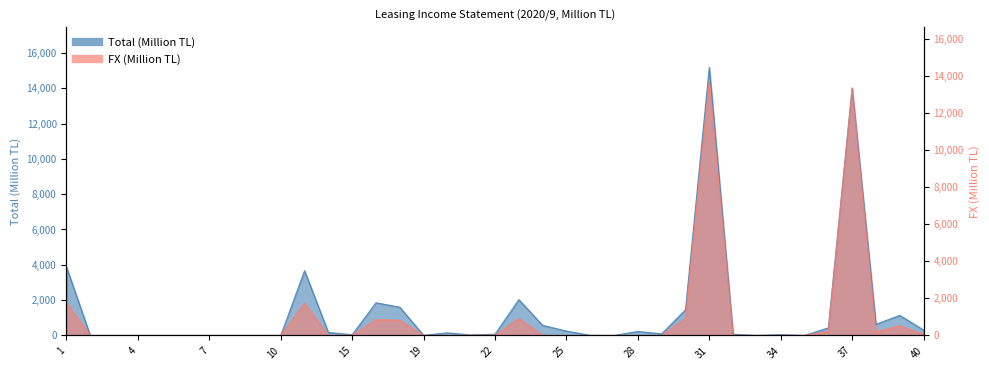

At 27, list the series in order from smallest to largest.

Total, FX